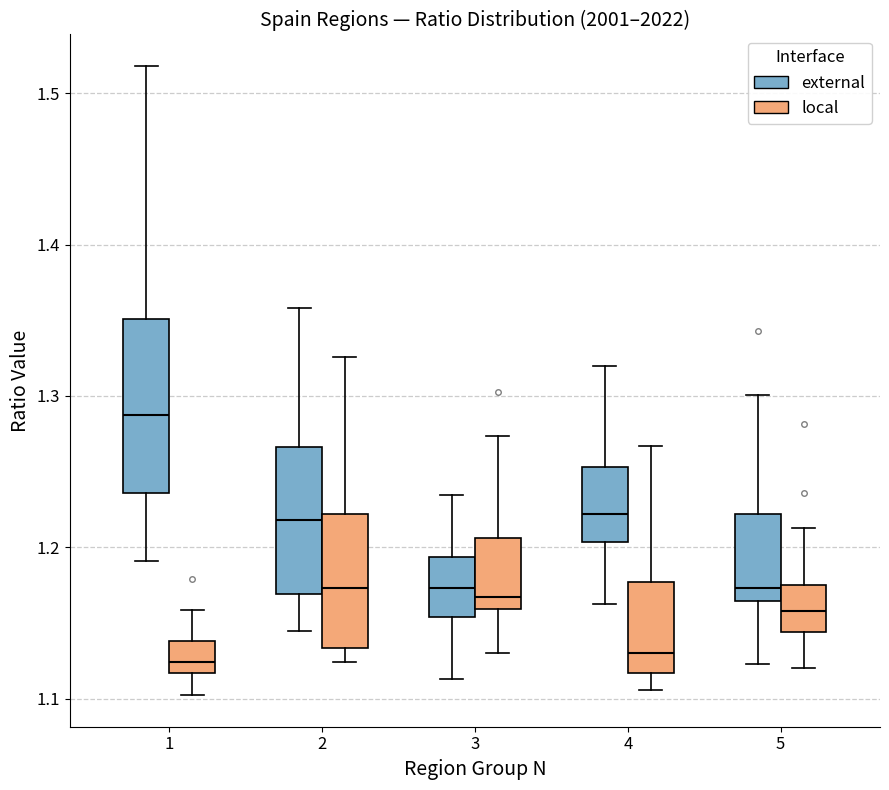

Reading left to right, transcribe this box plot: for each box, give where its median line is, the range the box spans, and where its two whiskers end, as read against the y-axis. The values are not printed on the chart, so give them approximately, as read against the axis.

1 (external): median 1.29, box 1.24 to 1.35, whiskers 1.19 to 1.52
1 (local): median 1.12 (inside the box), box 1.12 to 1.14, whiskers 1.10 to 1.16
2 (external): median 1.22, box 1.17 to 1.27, whiskers 1.14 to 1.36
2 (local): median 1.17, box 1.13 to 1.22, whiskers 1.12 to 1.33
3 (external): median 1.17, box 1.15 to 1.19, whiskers 1.11 to 1.23
3 (local): median 1.17, box 1.16 to 1.21, whiskers 1.13 to 1.27
4 (external): median 1.22, box 1.20 to 1.25, whiskers 1.16 to 1.32
4 (local): median 1.13, box 1.12 to 1.18, whiskers 1.11 to 1.27
5 (external): median 1.17, box 1.16 to 1.22, whiskers 1.12 to 1.30
5 (local): median 1.16, box 1.14 to 1.18, whiskers 1.12 to 1.21